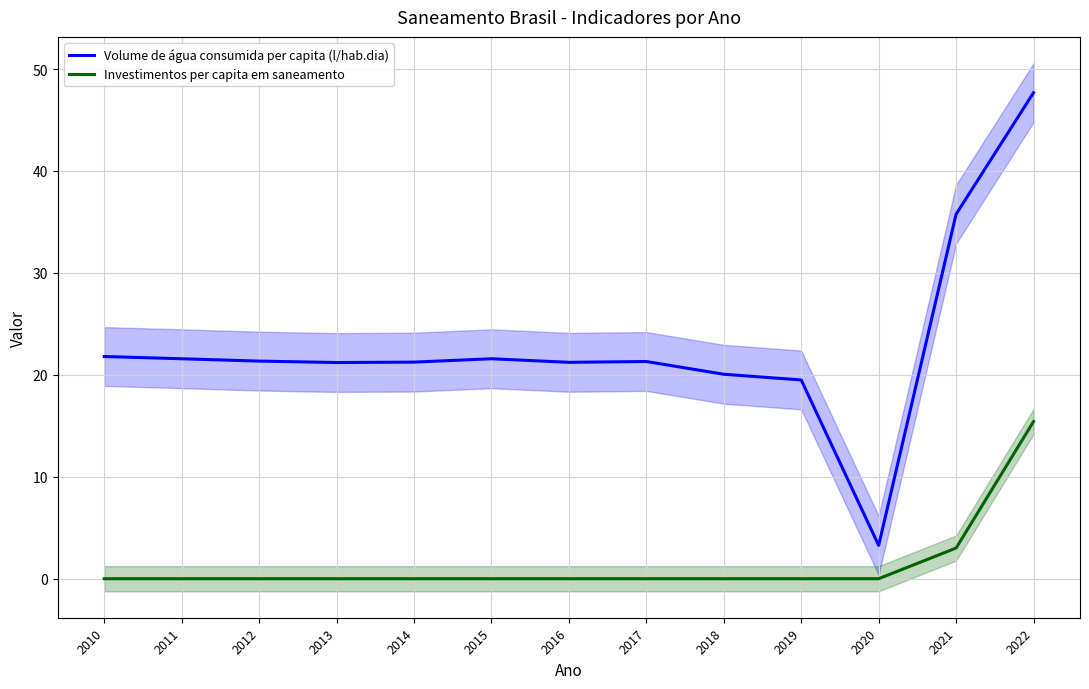

Rank the series by their maximum value, from highest to lowest.

Volume de água consumida per capita (l/hab.dia), Investimentos per capita em saneamento